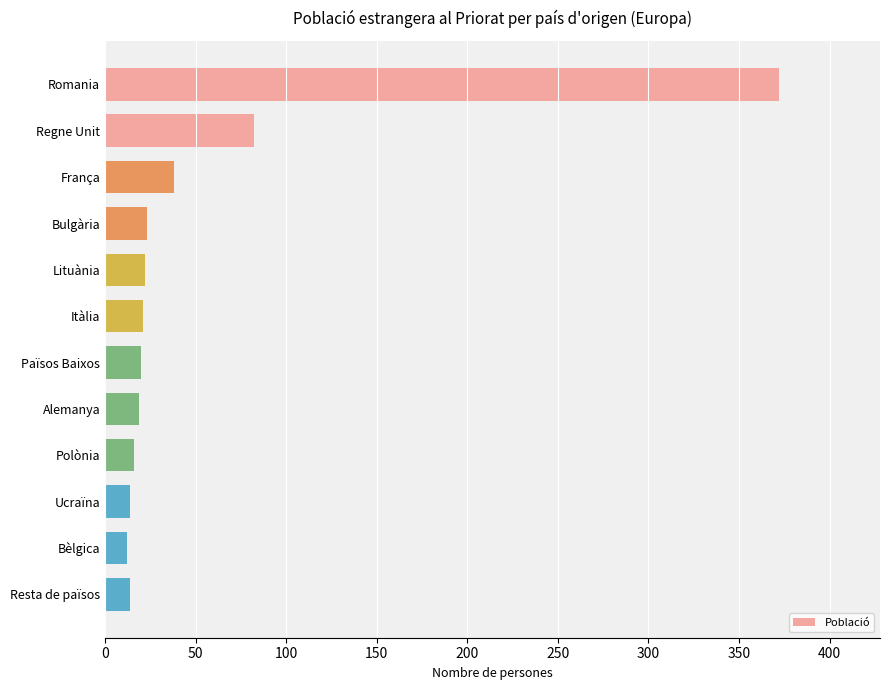

Between Resta de països and Bulgària, which is larger?

Bulgària